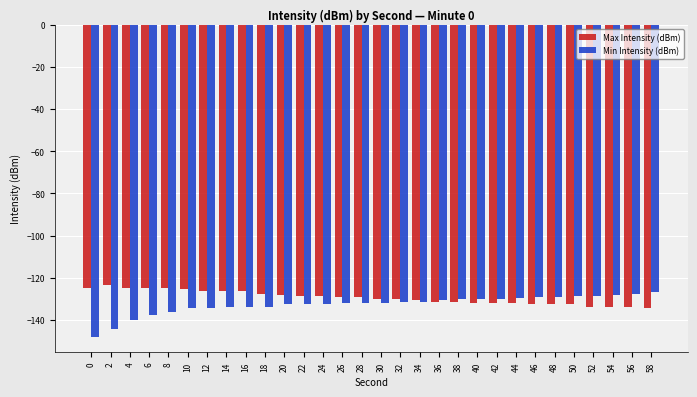

The value of Min Intensity (dBm) at 34 is -70.2. True or false?

False